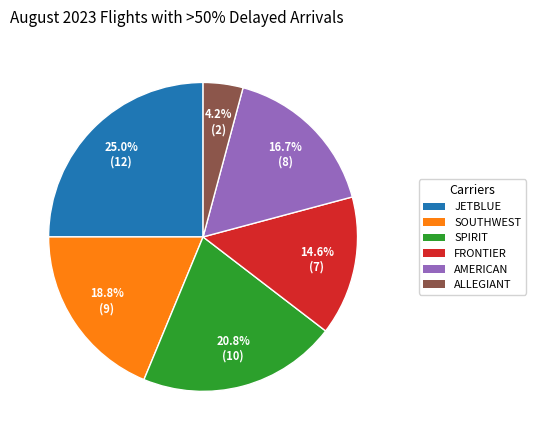

Rank the categories by value from lowest to highest.

ALLEGIANT, FRONTIER, AMERICAN, SOUTHWEST, SPIRIT, JETBLUE